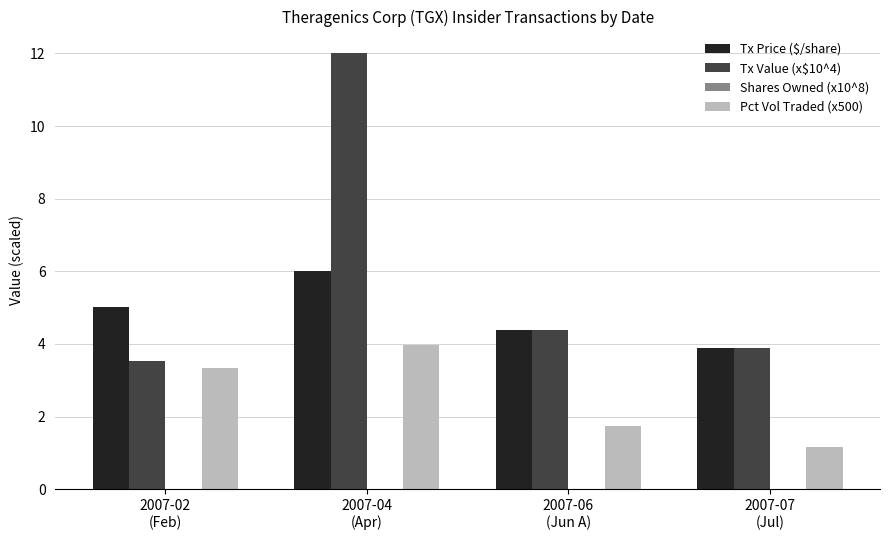

What is the maximum value shown in the chart?

12.0